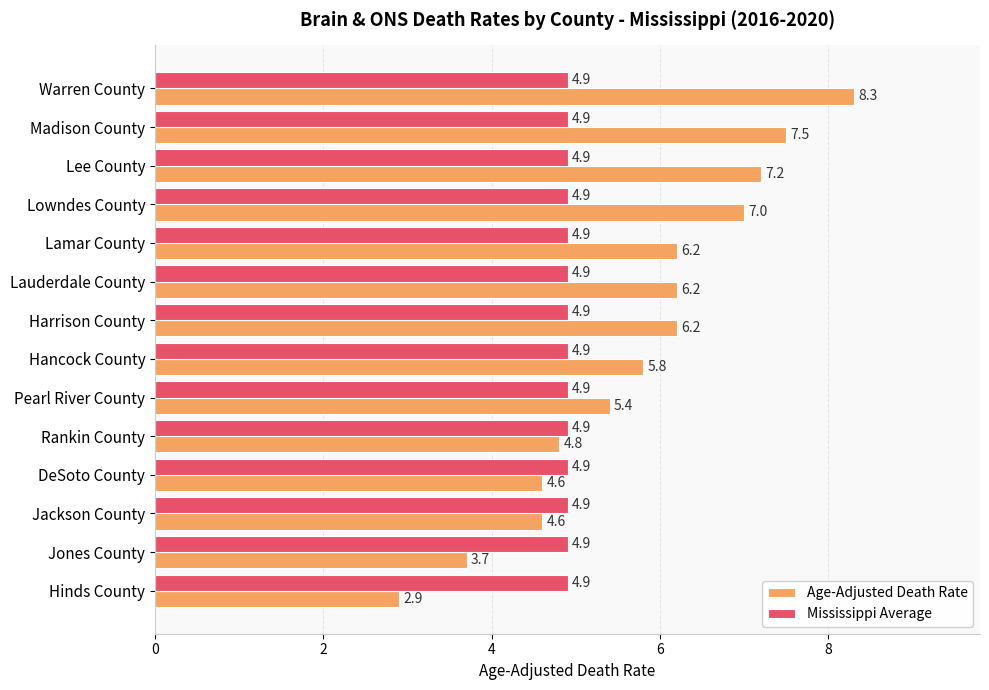

Which series has the widest spread of values?

Age-Adjusted Death Rate